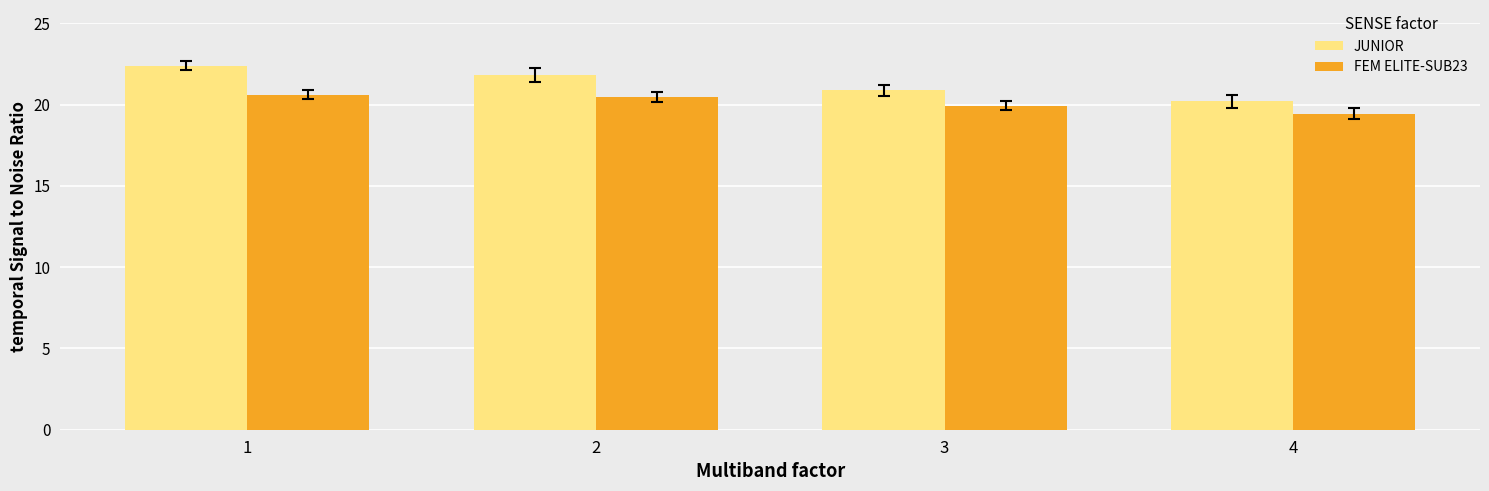

Which series has the largest total across all categories?

JUNIOR